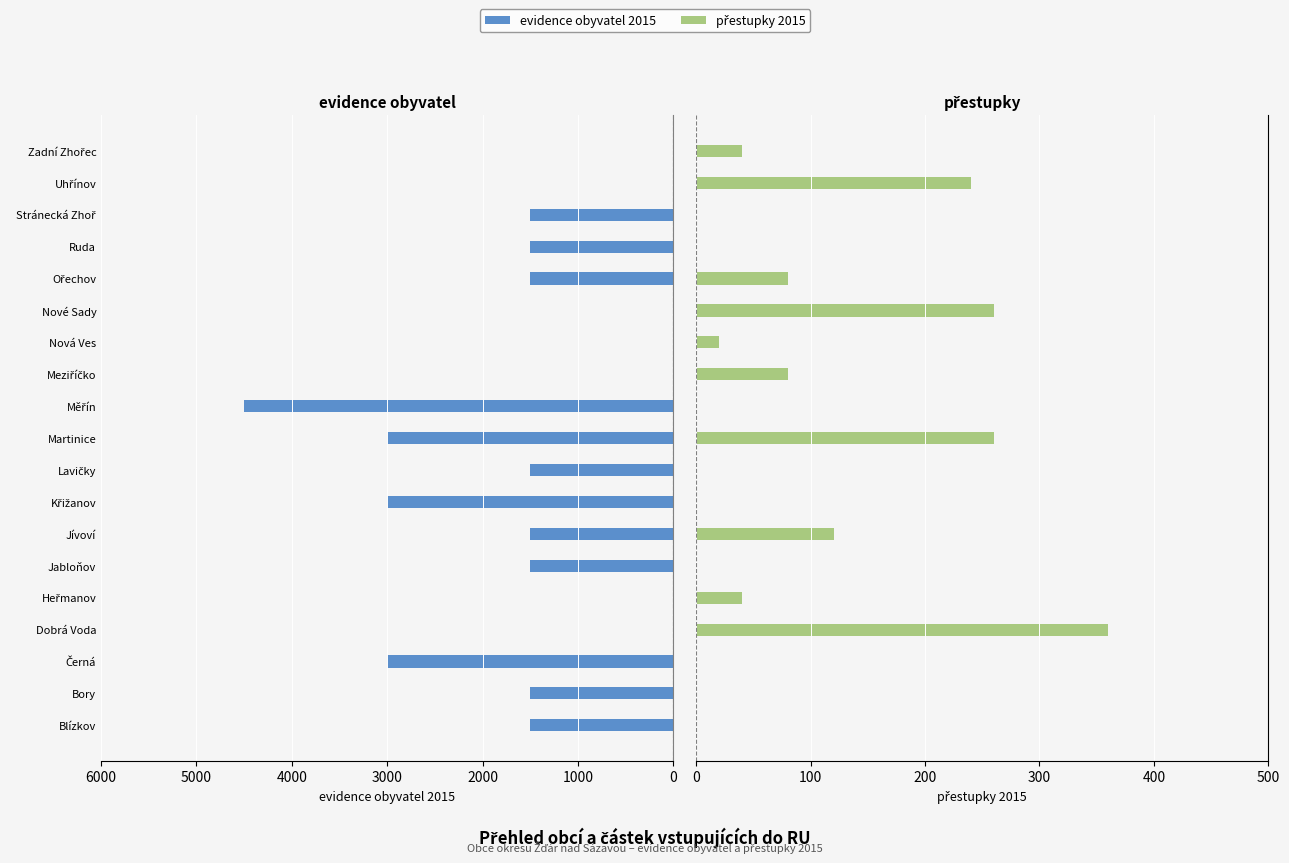

How many bars are there in each group?

2